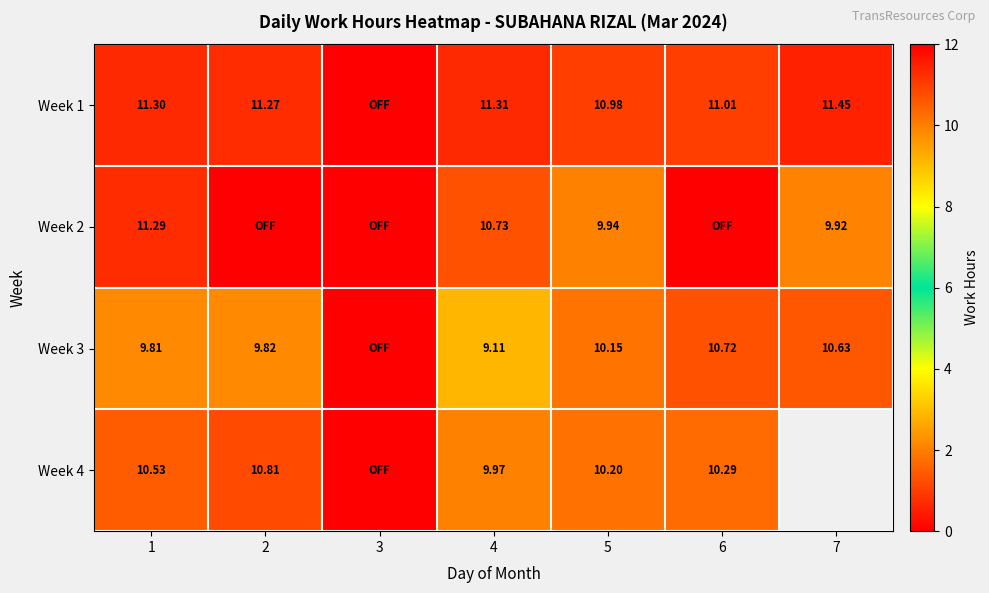

How many series are shown in this chart?

4